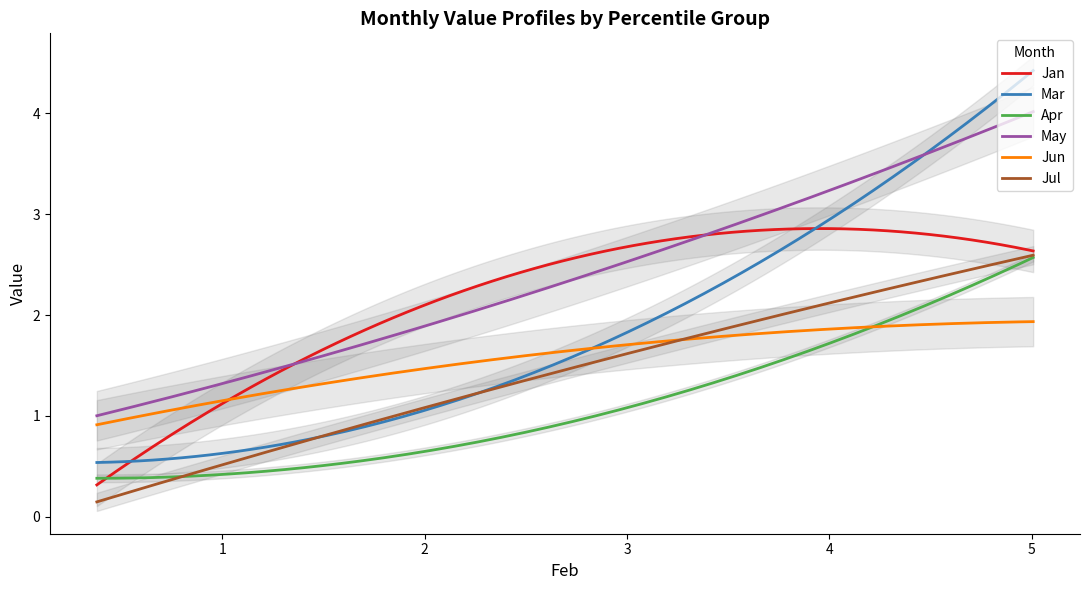

How many lines are shown in the chart?

6